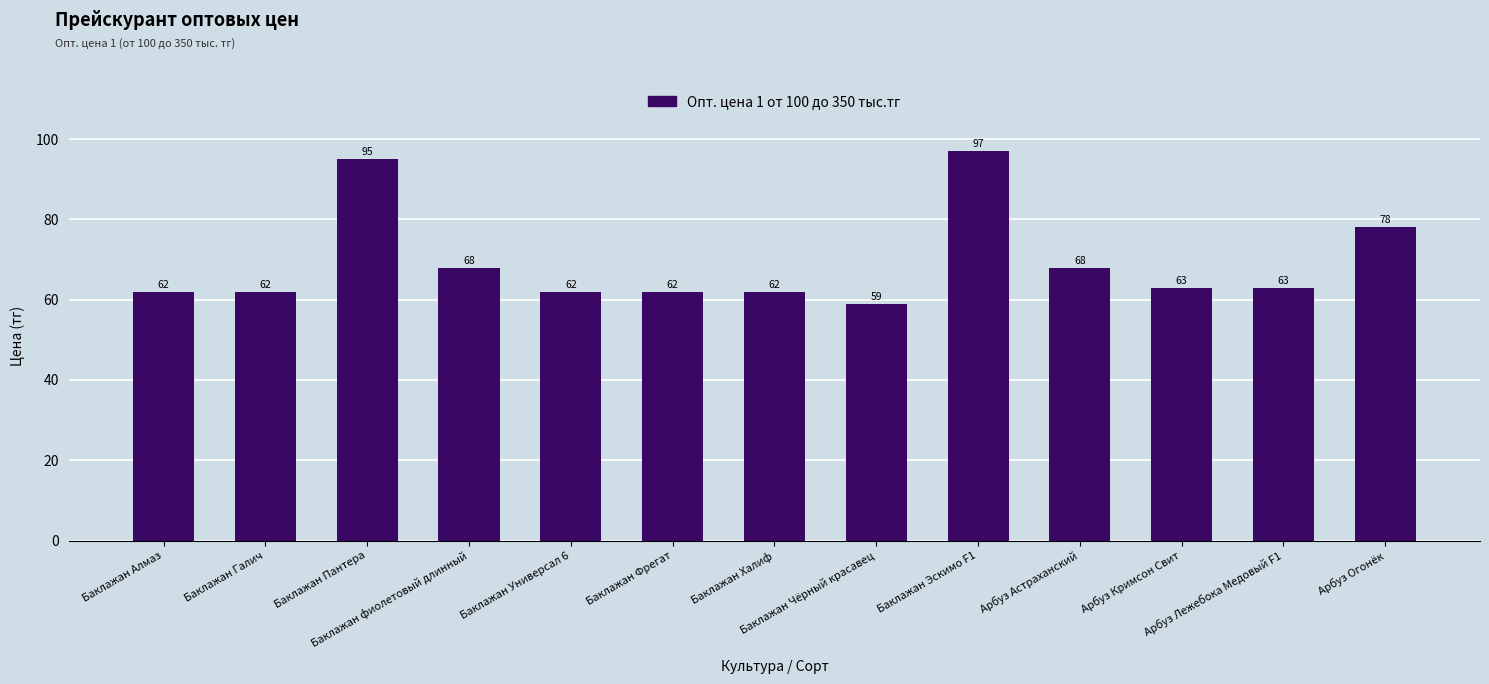

What is the value of the 7th bar from the left?

62